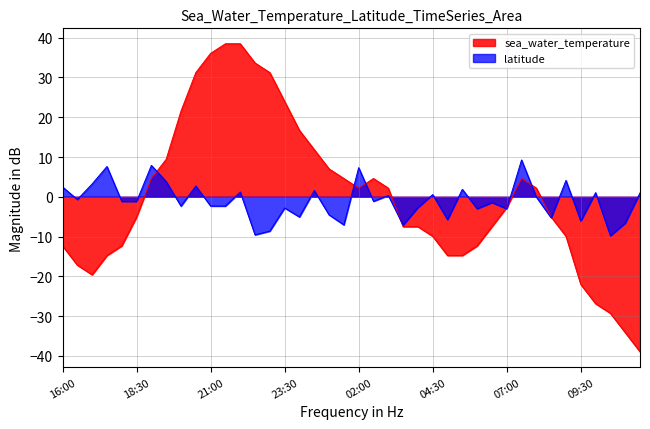

List the series in order of their peak value, highest first.

sea_water_temperature, latitude